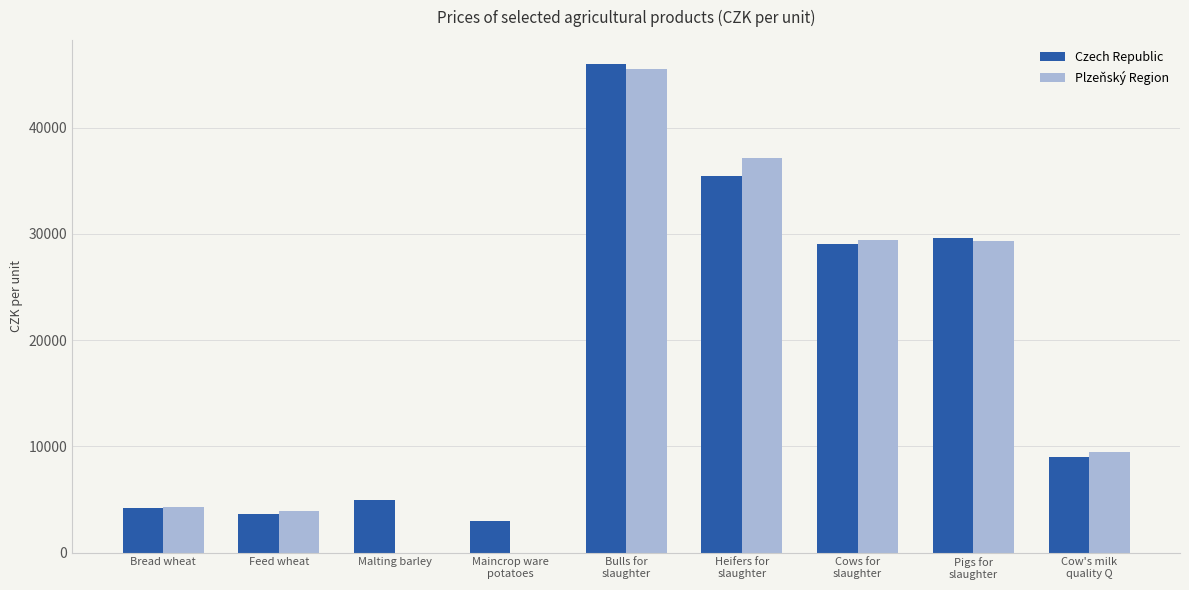

The value of Czech Republic at Bread wheat is 4163.0. True or false?

True